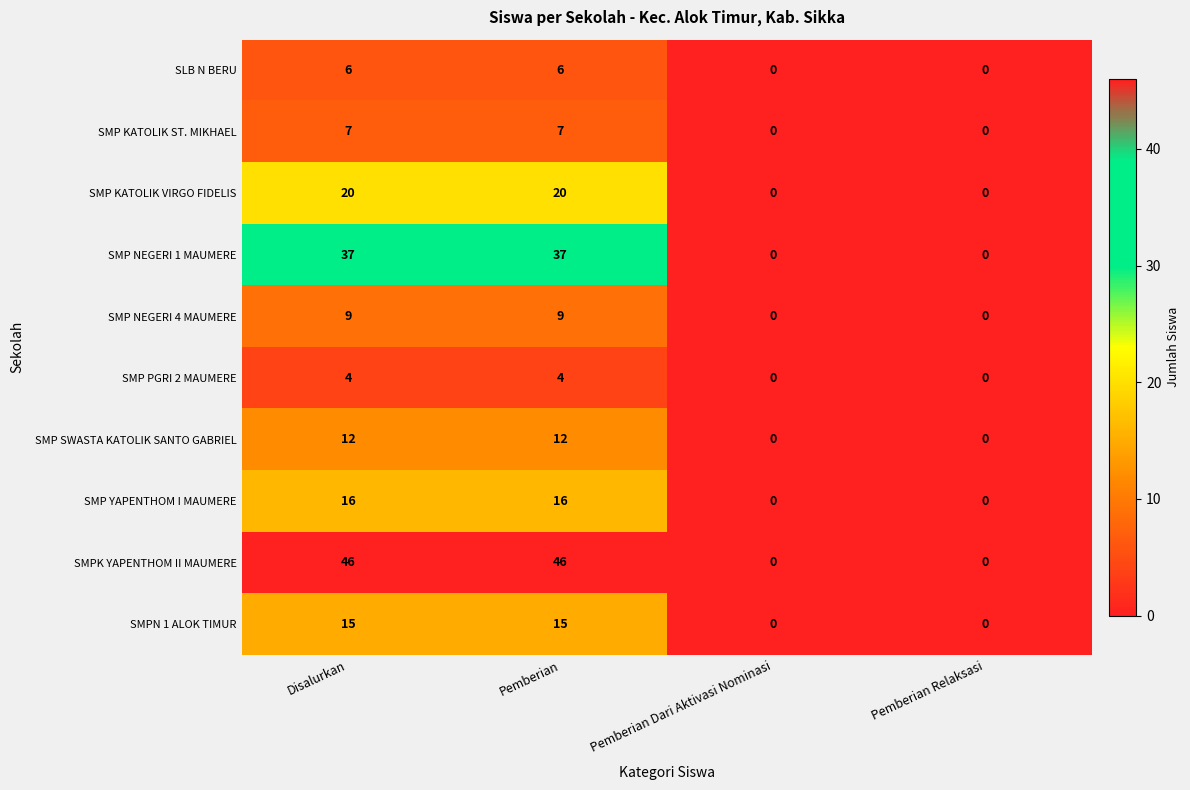

List the series in order of their peak value, lowest first.

SMP PGRI 2 MAUMERE, SLB N BERU, SMP KATOLIK ST. MIKHAEL, SMP NEGERI 4 MAUMERE, SMP SWASTA KATOLIK SANTO GABRIEL, SMPN 1 ALOK TIMUR, SMP YAPENTHOM I MAUMERE, SMP KATOLIK VIRGO FIDELIS, SMP NEGERI 1 MAUMERE, SMPK YAPENTHOM II MAUMERE